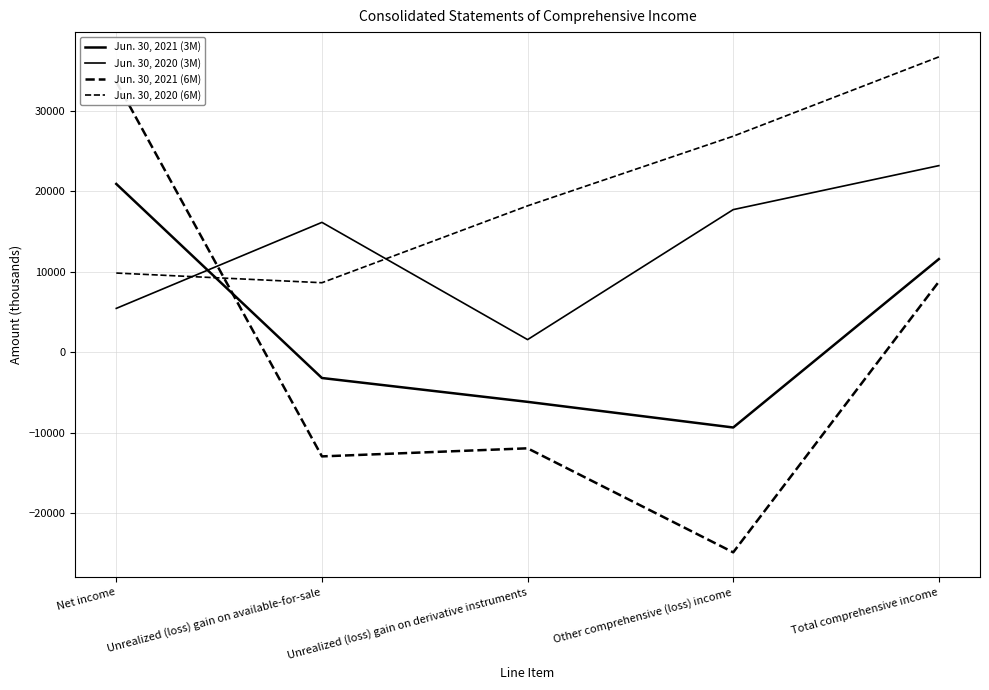

At which label does Jun. 30, 2021 (6M) reach its peak?

Net income